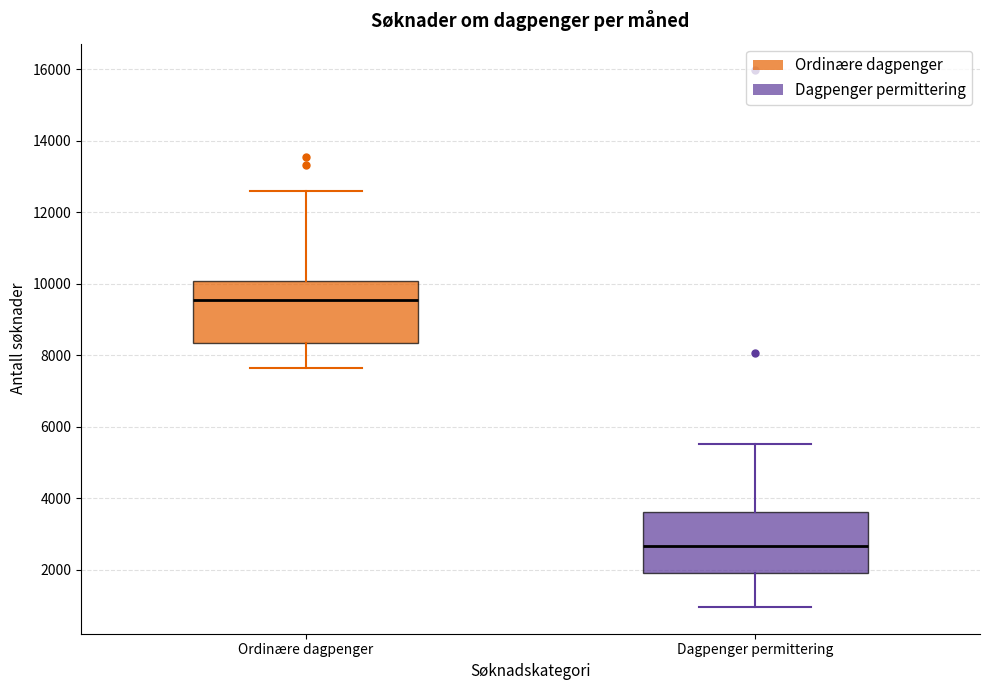

Where does the lower whisker of the box for Ordinære dagpenger end on the y-axis? The values are not printed on the chart, so give them approximately, as read against the axis.

7600